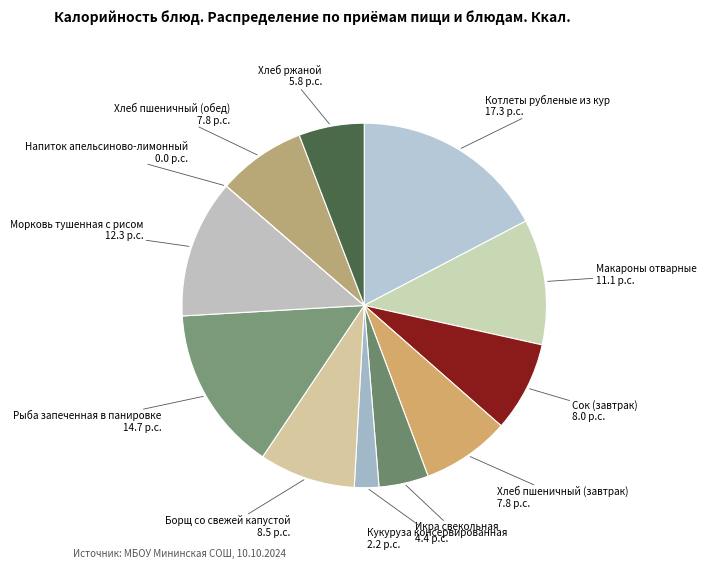

True or false: Хлеб пшеничный (обед) accounts for 21% of the total.

False